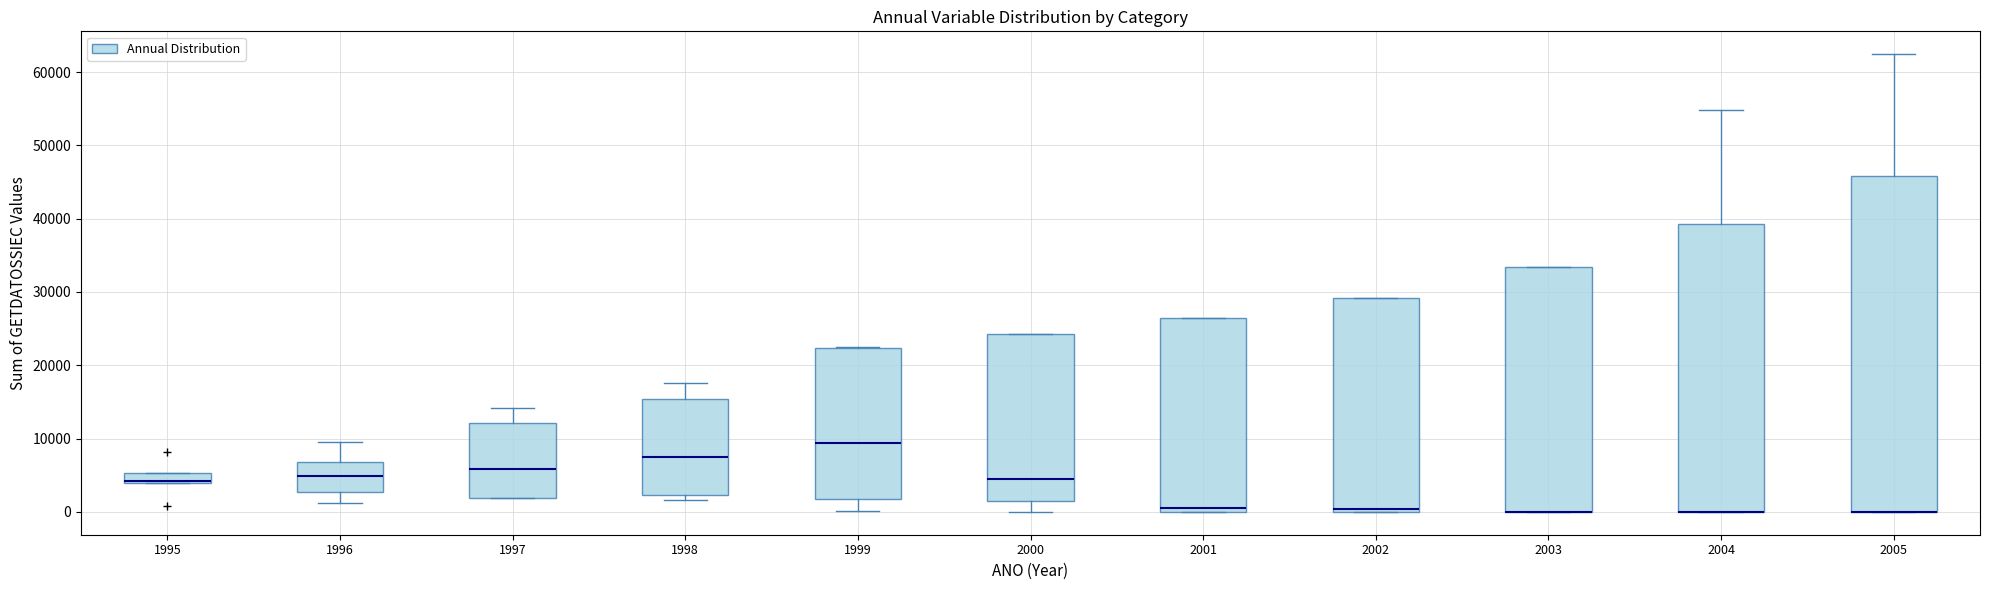

Where is the upper edge of the box at x = 1995 on the y-axis? The values are not printed on the chart, so give them approximately, as read against the axis.

5000